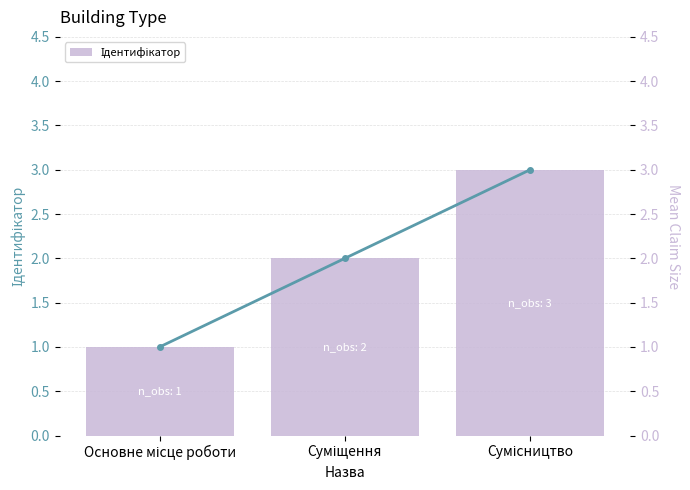

What is the approximate value of Ідентифікатор (line) at Сумісництво?

3